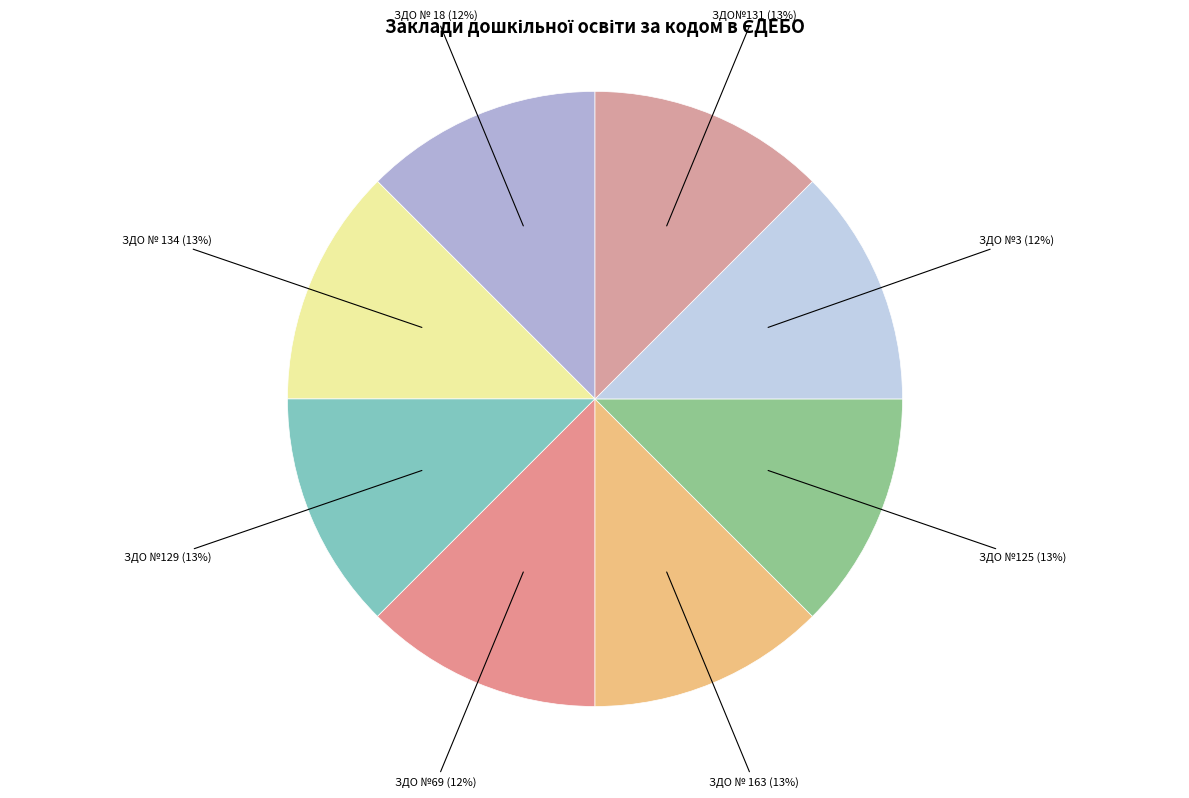

What percentage is the ЗДО № 134 slice, to the nearest percent?

13%